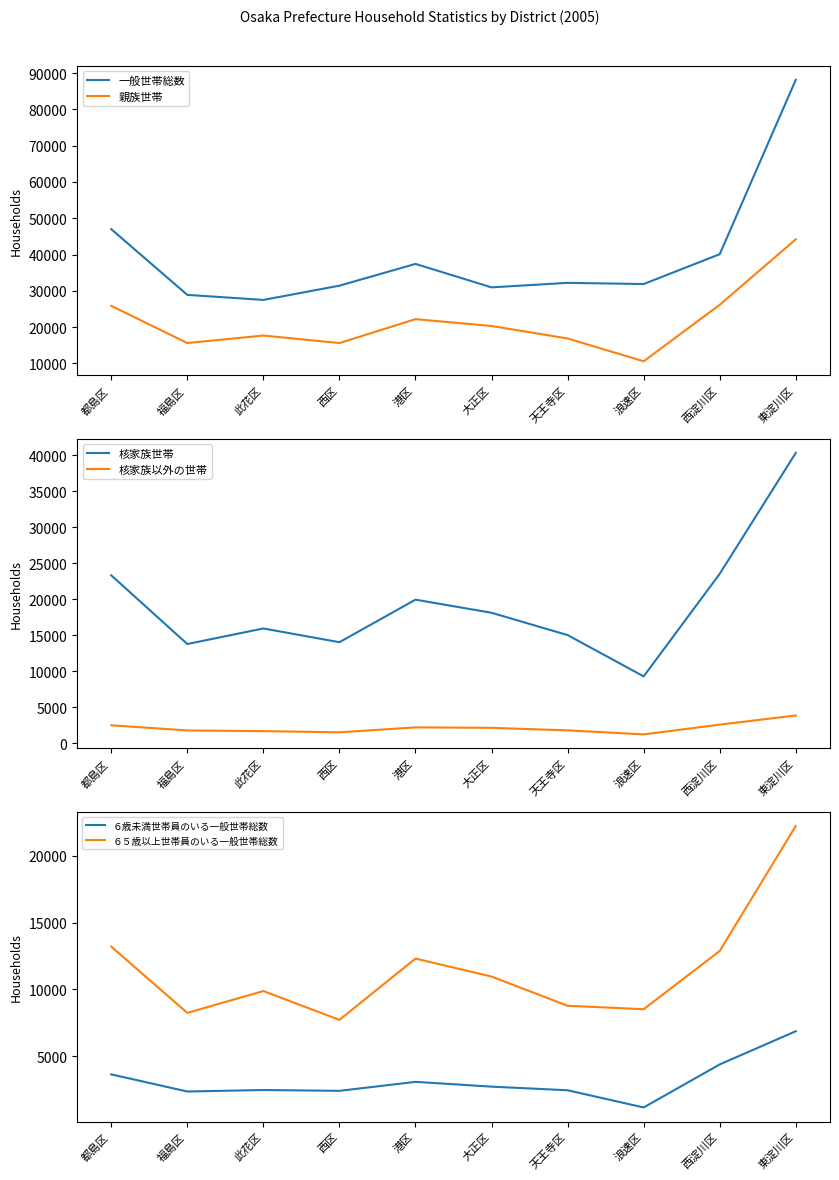

Where is 核家族世帯 nearest to the value 24815?

西淀川区